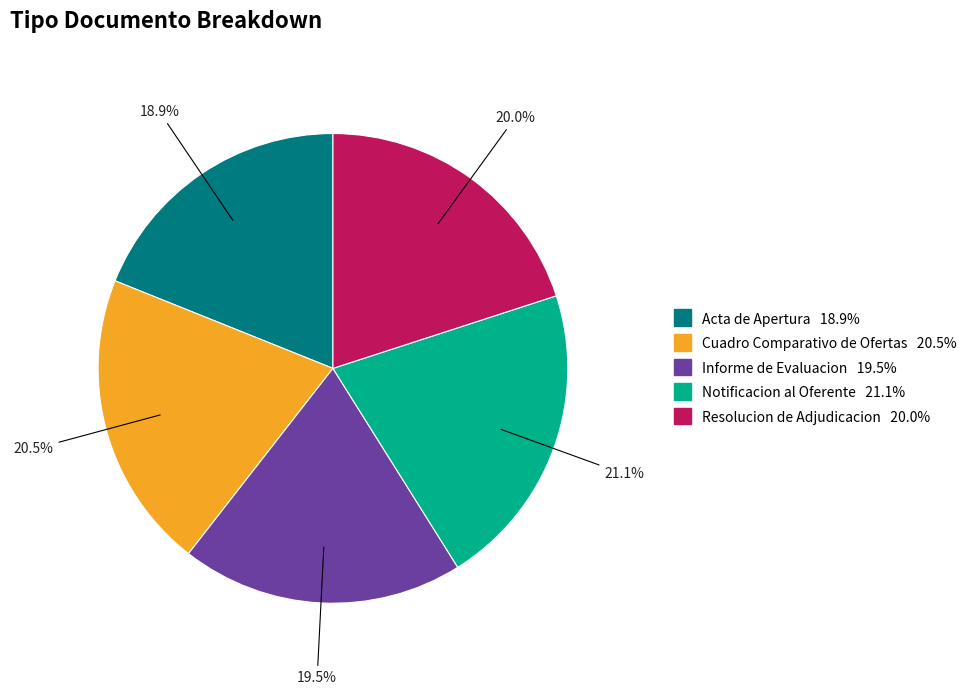

Rank the categories by value from lowest to highest.

Acta de Apertura, Informe de Evaluacion, Resolucion de Adjudicacion, Cuadro Comparativo de Ofertas, Notificacion al Oferente